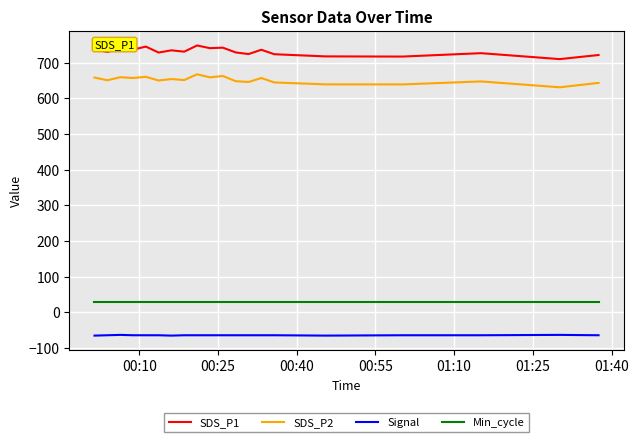

What is the smallest value displayed?

-65.0